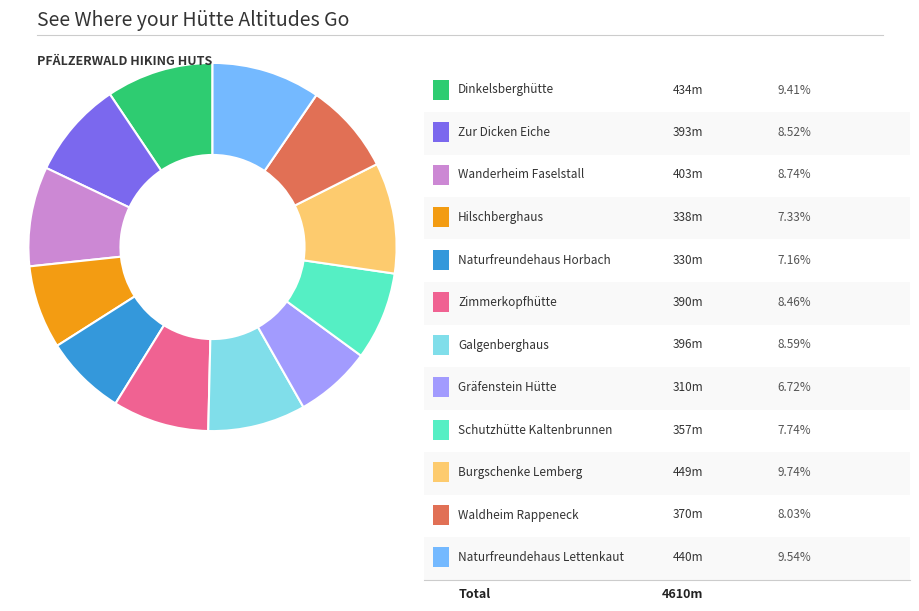

Is there any slice that represents more than half of the pie?

No